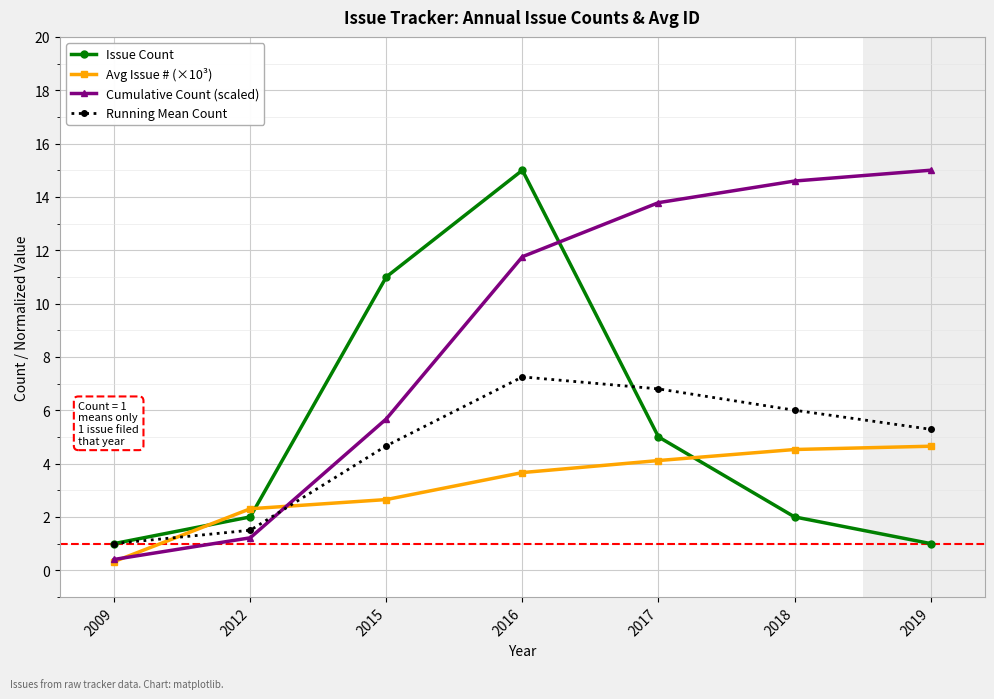

The value of Issue Count at 2016 is 6.4. True or false?

False